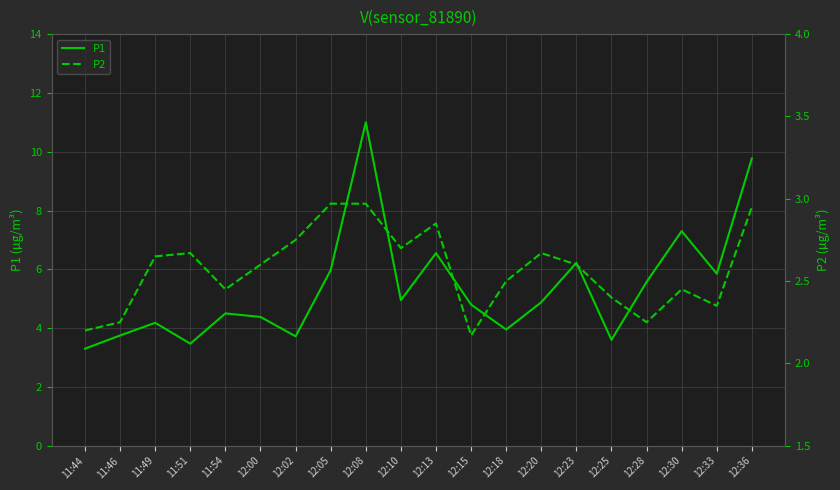

What is the difference between the maximum and minimum values in the P1 series?

7.7